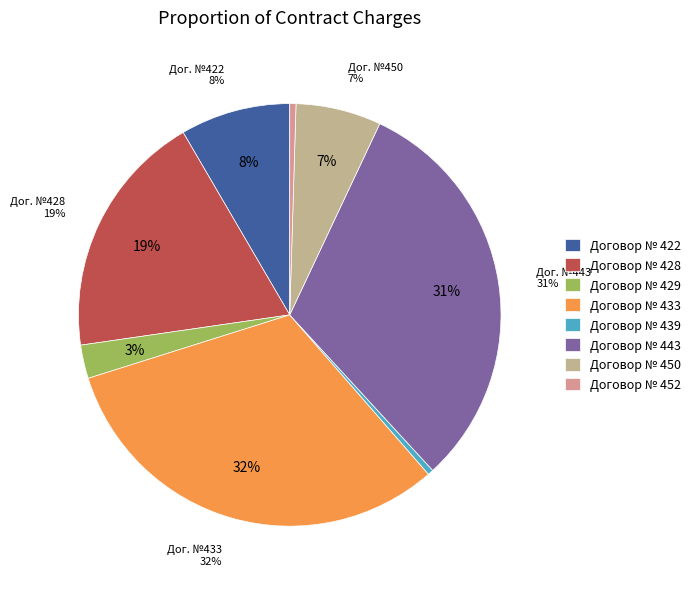

How many slices are in this pie chart?

8